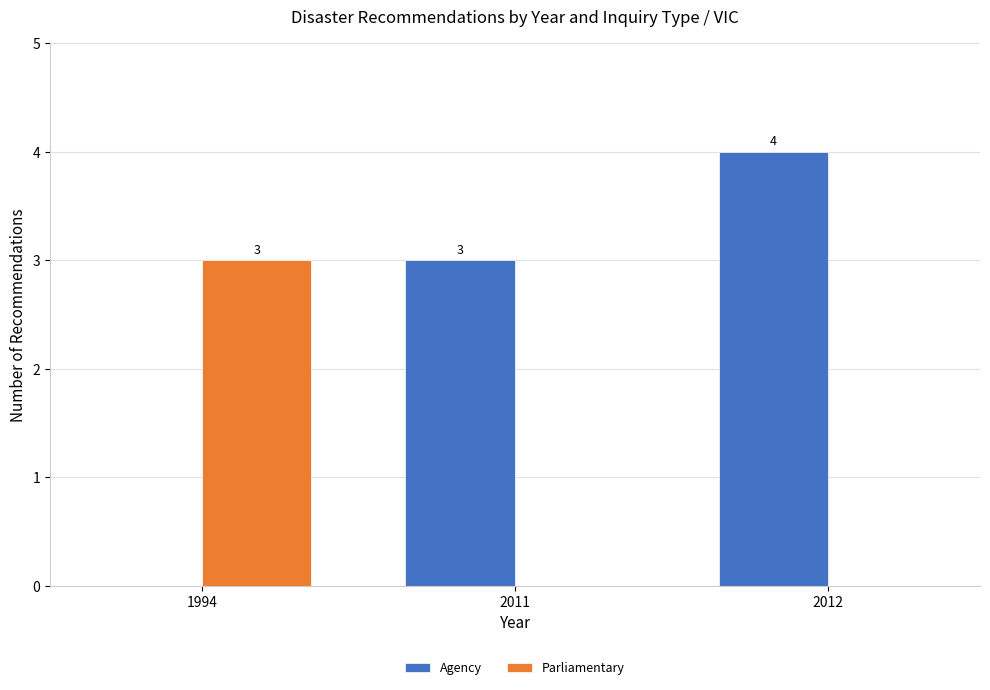

What is the sum of the Agency values at 2012 and 1994?

4